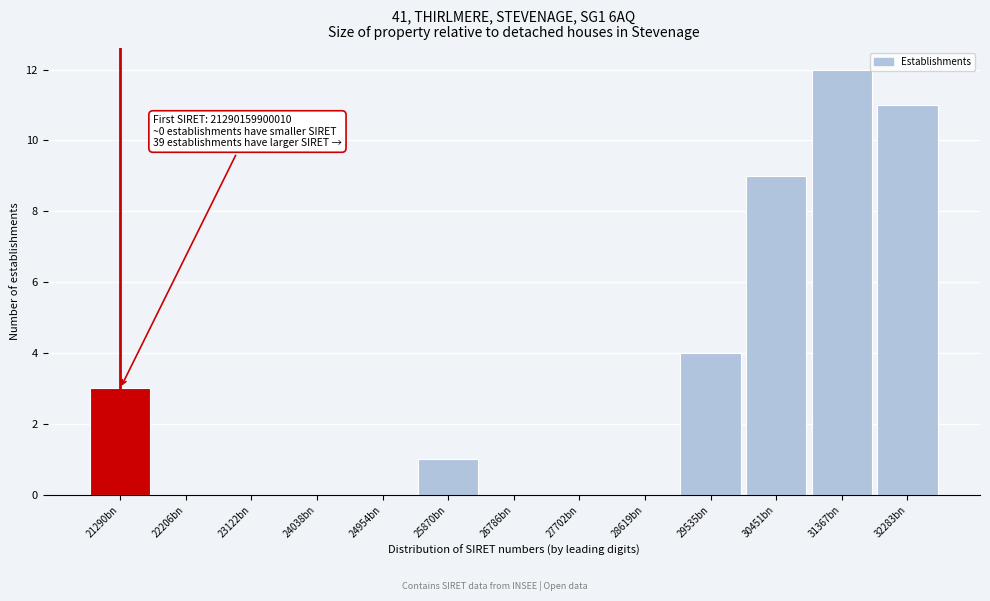

Reading right to left, transcribe all the data shown in this chart.

32283bn=11	31367bn=12	30451bn=9	29535bn=4	28619bn=0	27702bn=0	26786bn=0	25870bn=1	24954bn=0	24038bn=0	23122bn=0	22206bn=0	21290bn=3